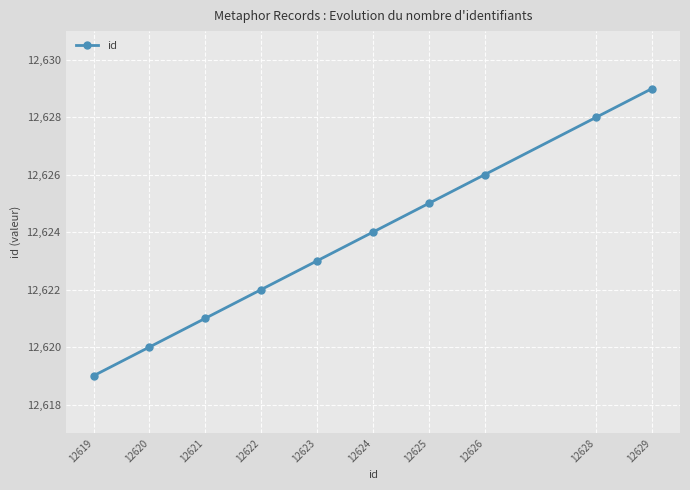

What is the change in value from 12620 to 12622?

+2